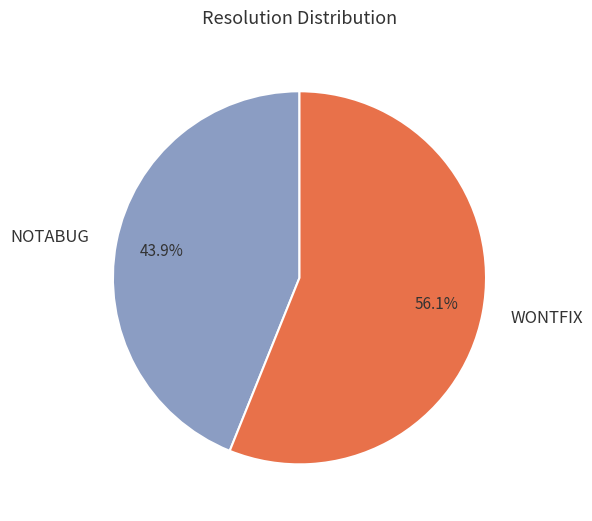

Approximately how many times larger is the value at NOTABUG compared to WONTFIX?

0.8